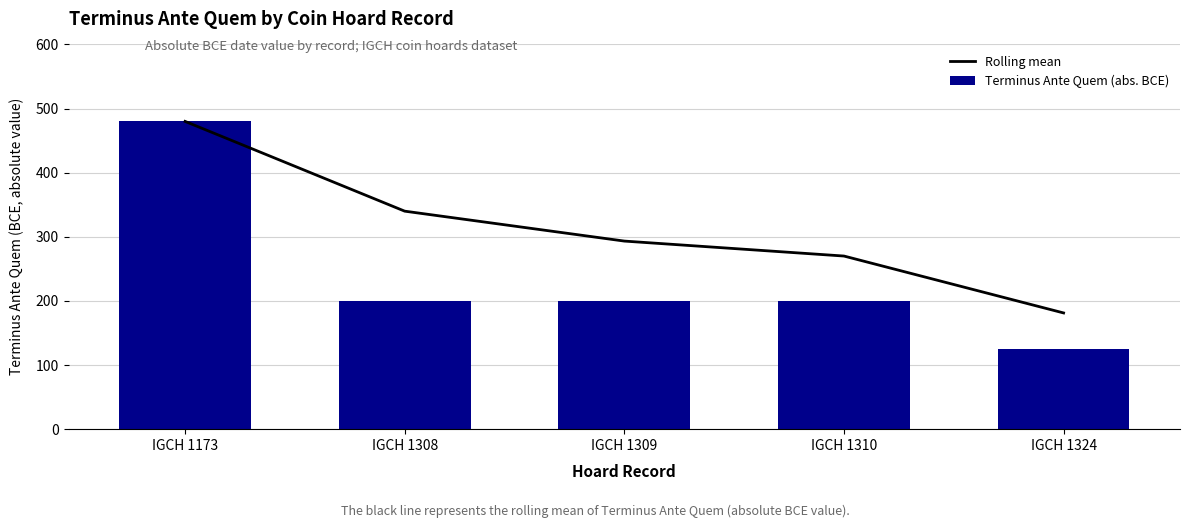

Reading left to right, transcribe all the data shown in this chart.

Rolling mean: IGCH 1173=480.0	IGCH 1308=340.0	IGCH 1309=293.3	IGCH 1310=270.0	IGCH 1324=181.2
Terminus Ante Quem (abs. BCE): IGCH 1173=480.0	IGCH 1308=200.0	IGCH 1309=200.0	IGCH 1310=200.0	IGCH 1324=125.0